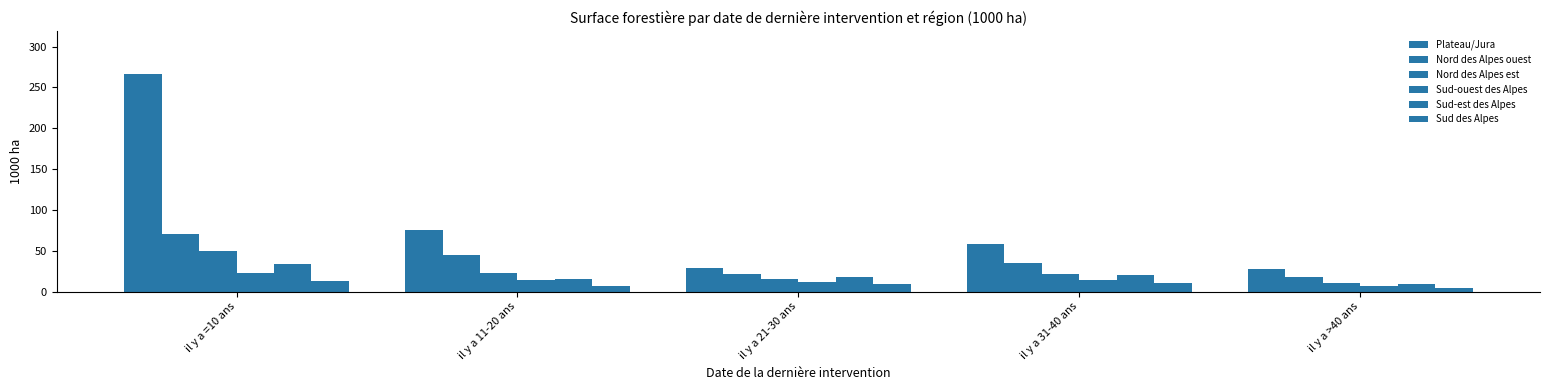

Count the number of data series in this chart.

6